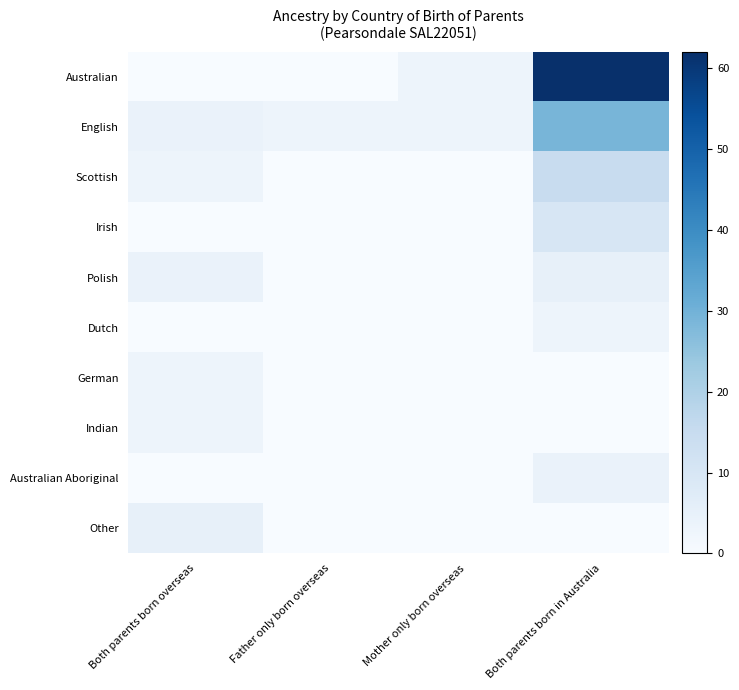

Reading right to left, what are all the values shown in this chart?

Australian: Both parents born in Australia=62	Mother only born overseas=3	Father only born overseas=0	Both parents born overseas=0
English: Both parents born in Australia=29	Mother only born overseas=3	Father only born overseas=3	Both parents born overseas=4
Scottish: Both parents born in Australia=15	Mother only born overseas=0	Father only born overseas=0	Both parents born overseas=3
Irish: Both parents born in Australia=10	Mother only born overseas=0	Father only born overseas=0	Both parents born overseas=0
Polish: Both parents born in Australia=5	Mother only born overseas=0	Father only born overseas=0	Both parents born overseas=4
Dutch: Both parents born in Australia=3	Mother only born overseas=0	Father only born overseas=0	Both parents born overseas=0
German: Both parents born in Australia=0	Mother only born overseas=0	Father only born overseas=0	Both parents born overseas=3
Indian: Both parents born in Australia=0	Mother only born overseas=0	Father only born overseas=0	Both parents born overseas=3
Australian Aboriginal: Both parents born in Australia=4	Mother only born overseas=0	Father only born overseas=0	Both parents born overseas=0
Other: Both parents born in Australia=0	Mother only born overseas=0	Father only born overseas=0	Both parents born overseas=5